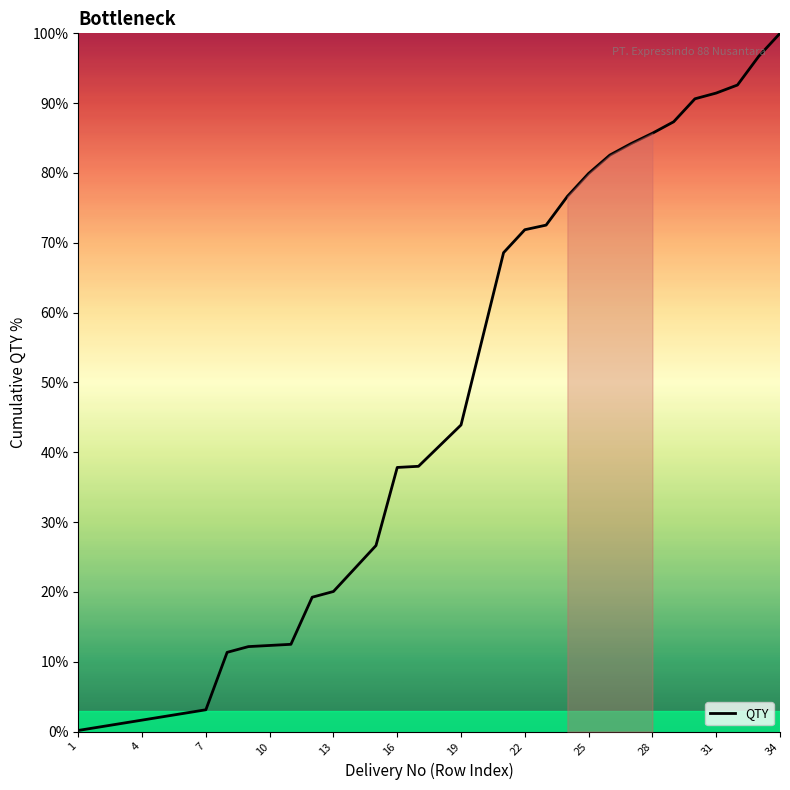

What is the greatest value displayed?

100.0